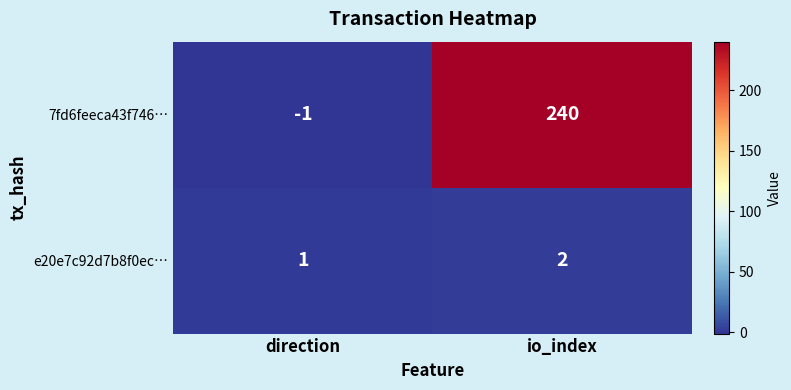

Which series changed the most between direction and io_index?

7fd6feeca43f746…